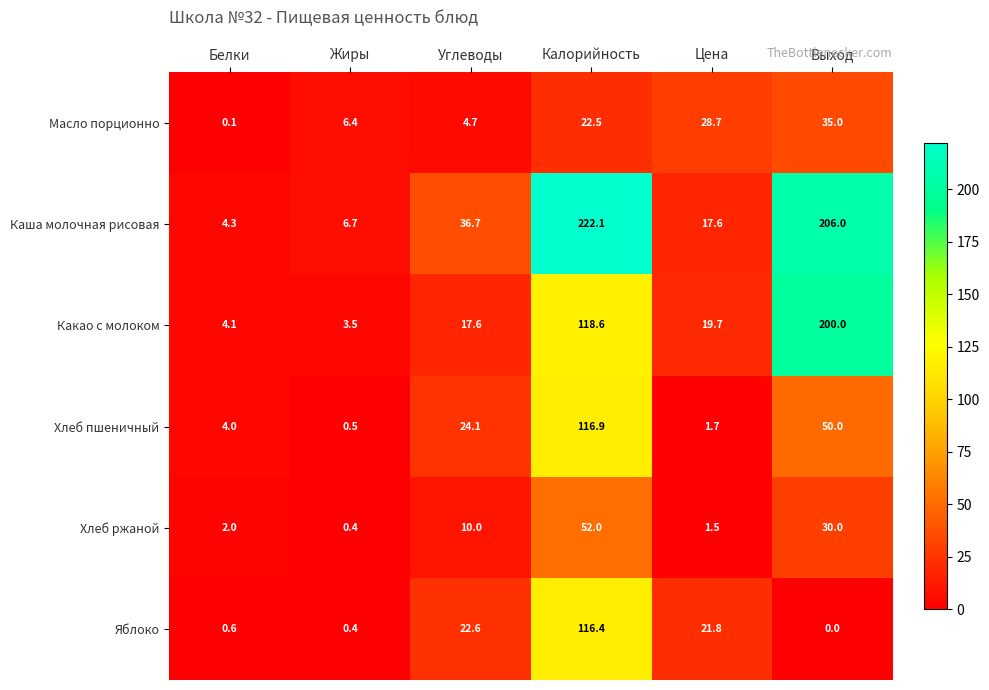

How many values in the Хлеб пшеничный series exceed 24?

3